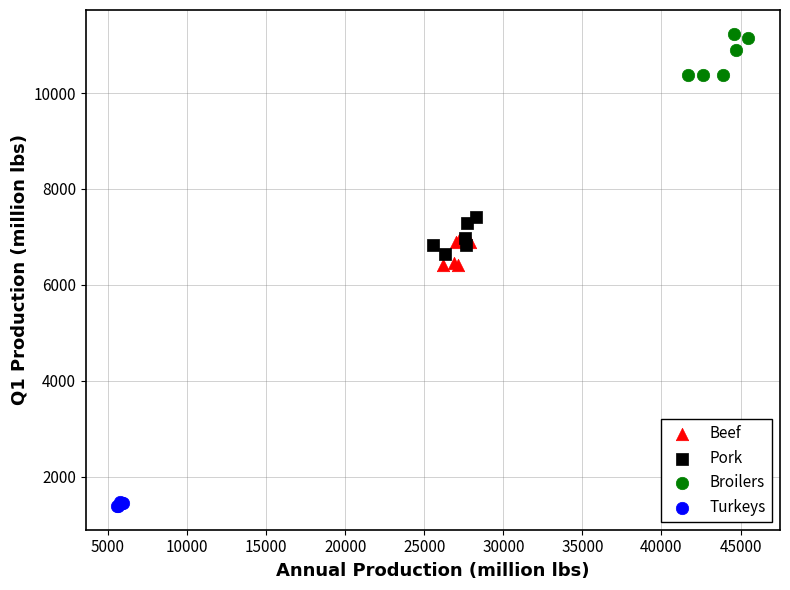

Which series contains the highest Y value?

Broilers